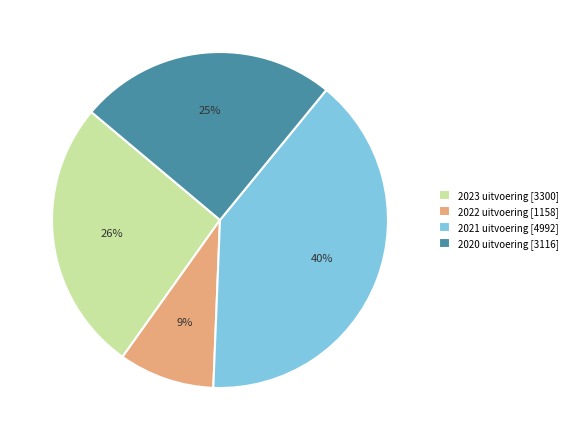

How many slices are in this pie chart?

4